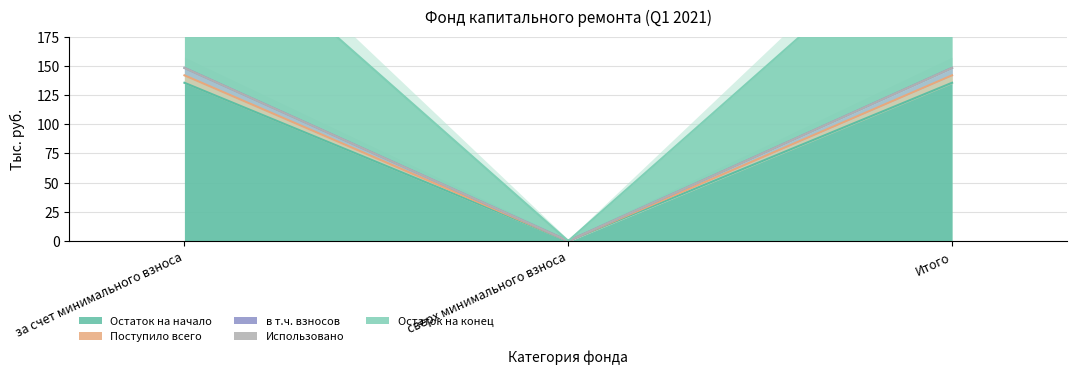

What is the difference between the в т.ч. взносов values at сверх минимального взноса and за счет минимального взноса?

148.2